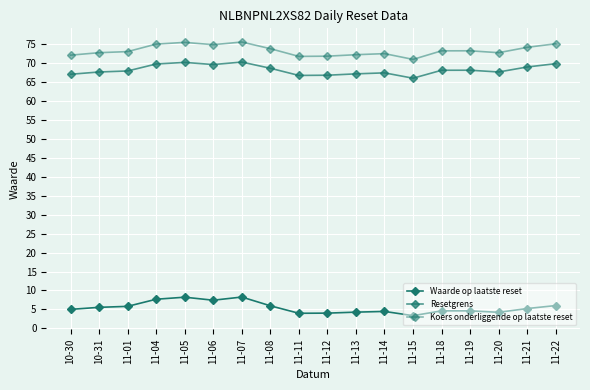

Count the number of data series in this chart.

3